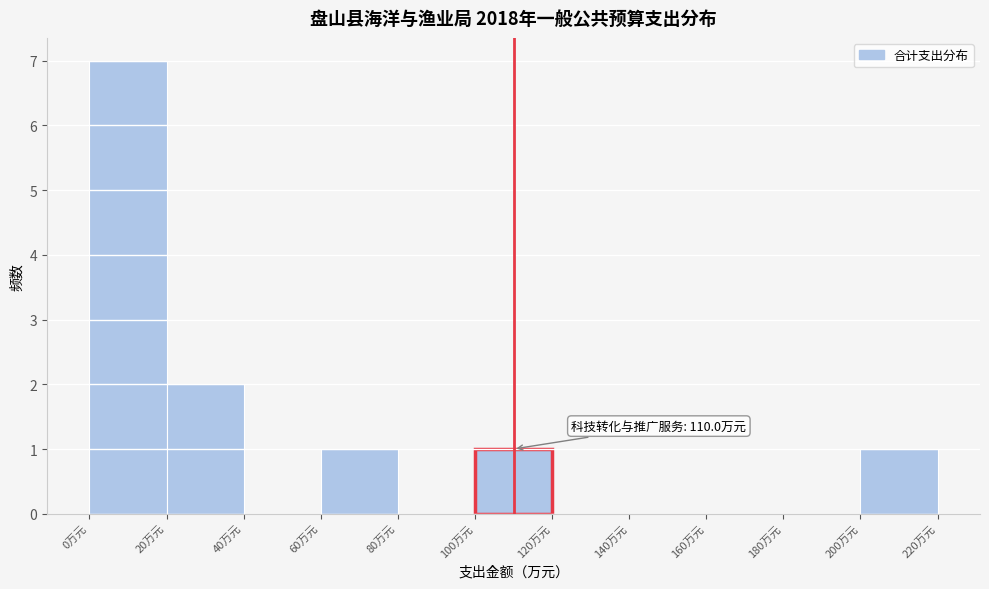

Over which range of the x-axis is the bar tallest?

0 to 20